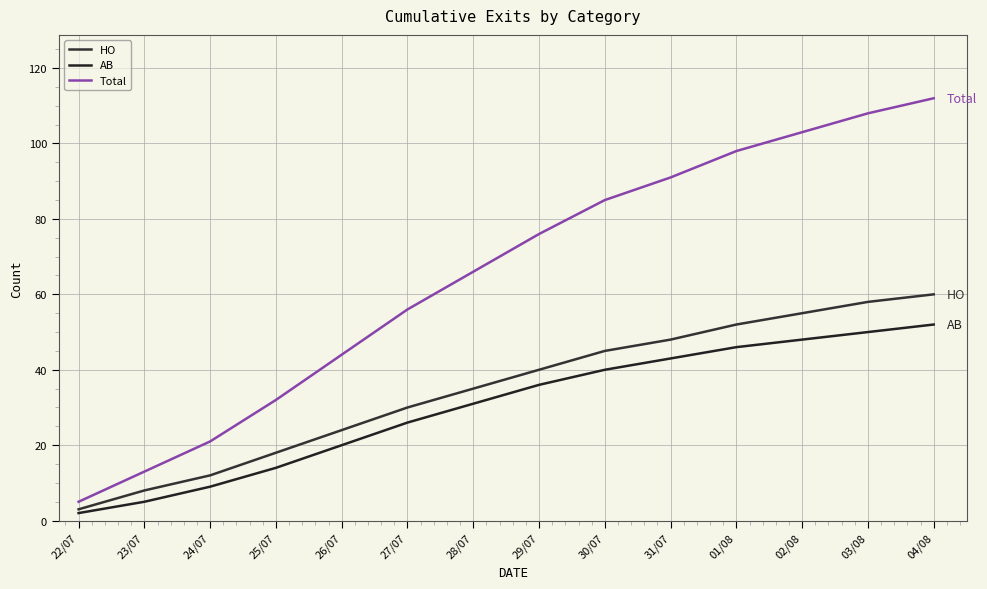

True or false: HO has a value of 3 at 22/07.

True